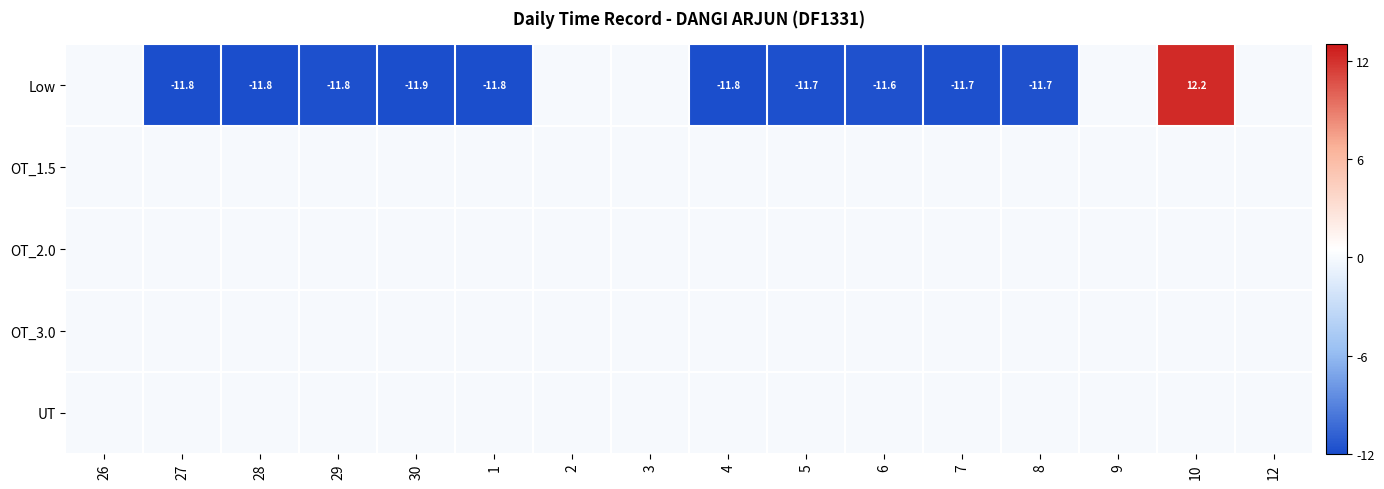

Count the number of categories in the chart.

16